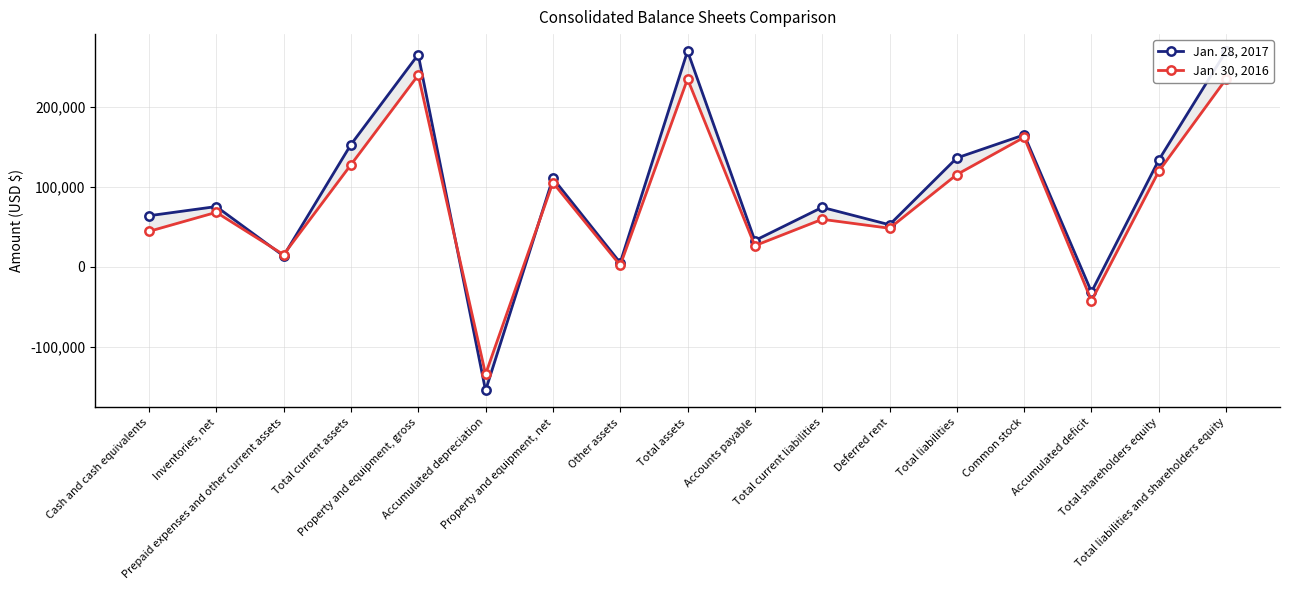

Rank the series by their average value, from lowest to highest.

Jan. 30, 2016, Jan. 28, 2017